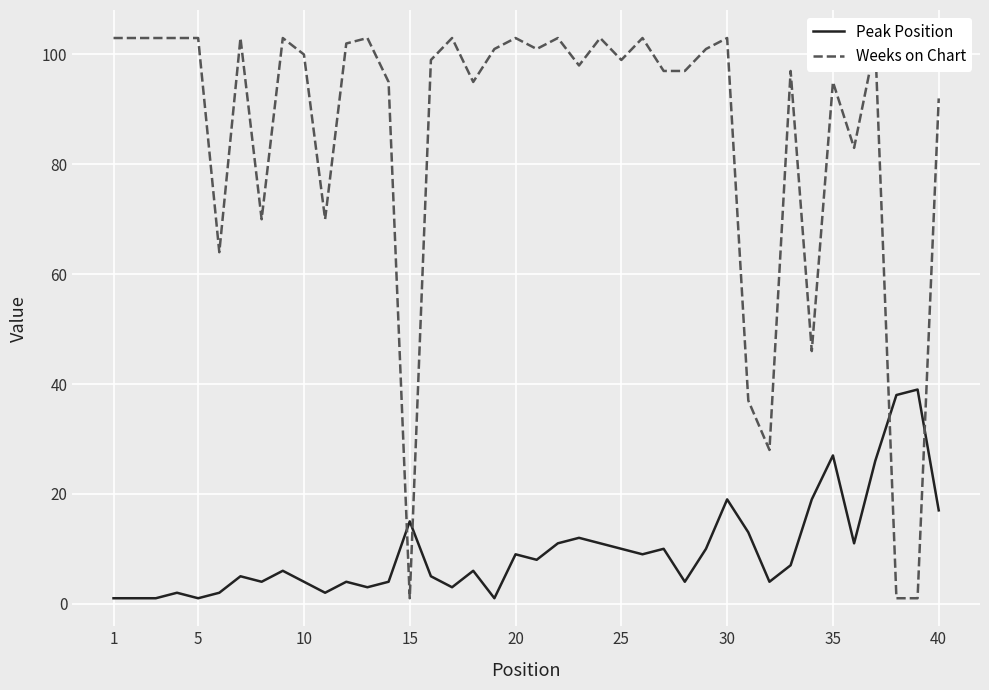

How many distinct data groups are displayed?

2